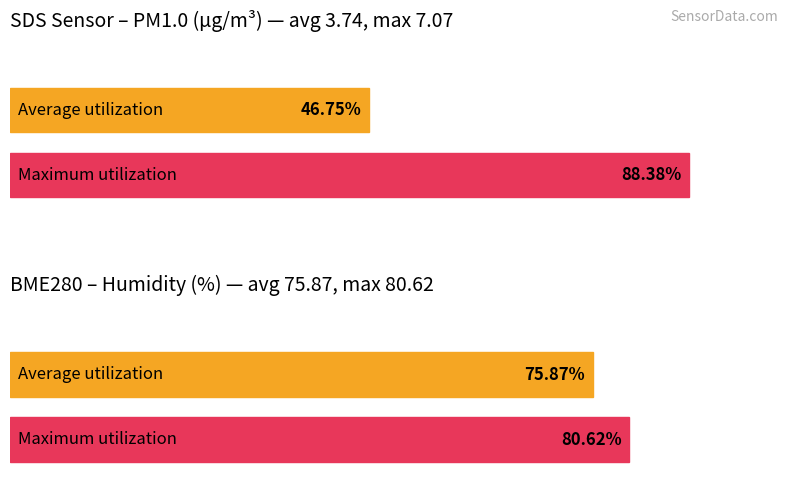

Which series has the largest total across all categories?

Maximum utilization